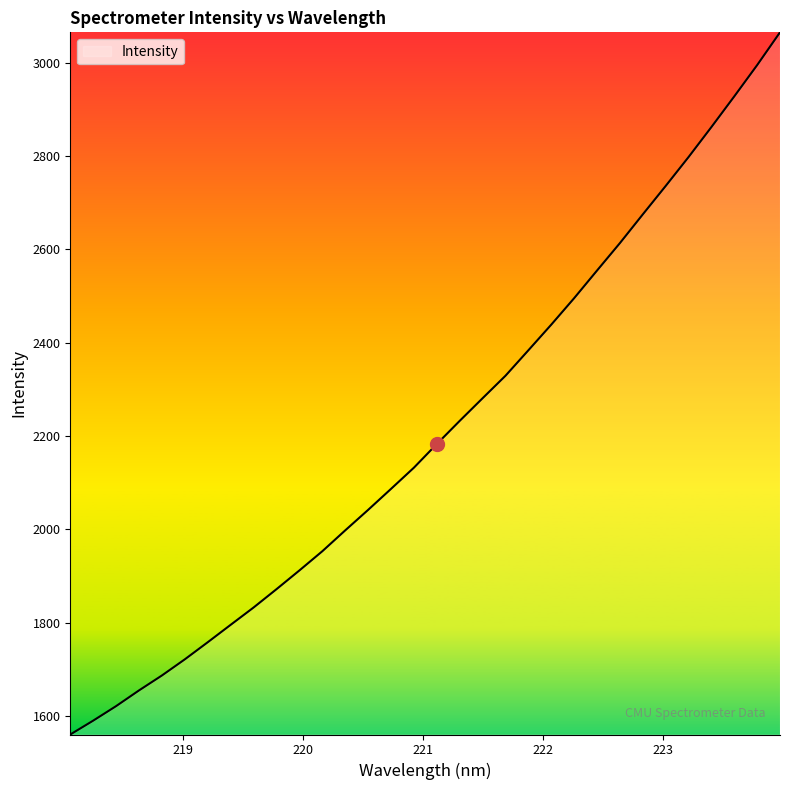

What is the difference between the maximum and minimum values?

1505.1